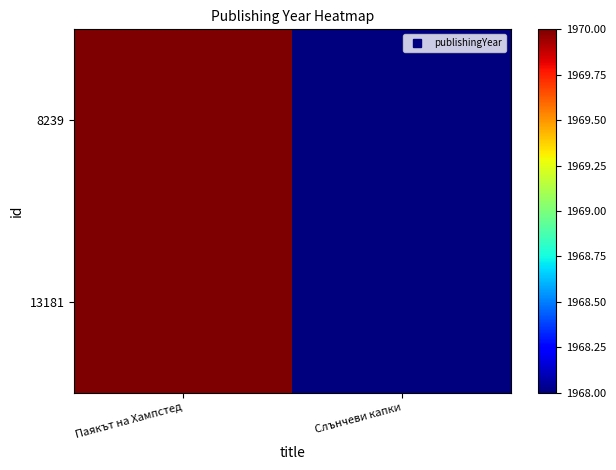

Between Паякът на Хампстед and Слънчеви капки, which series saw the biggest shift?

8239